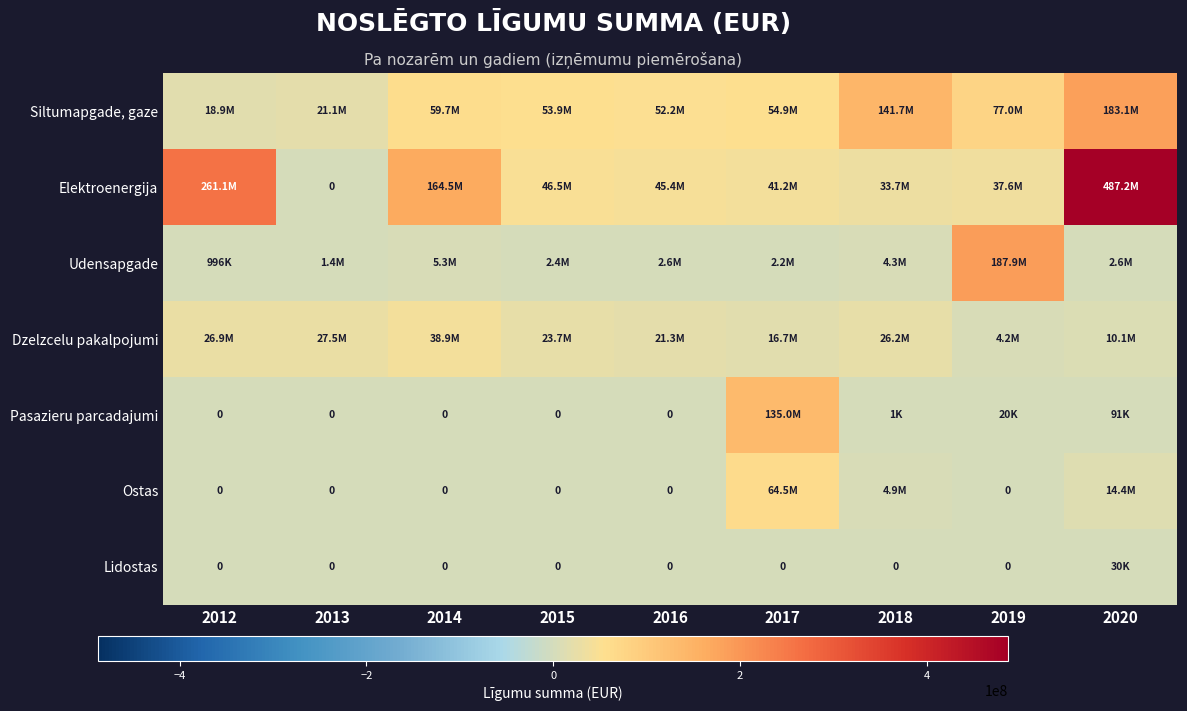

Which has a higher value, 2019 or 2012?

2019